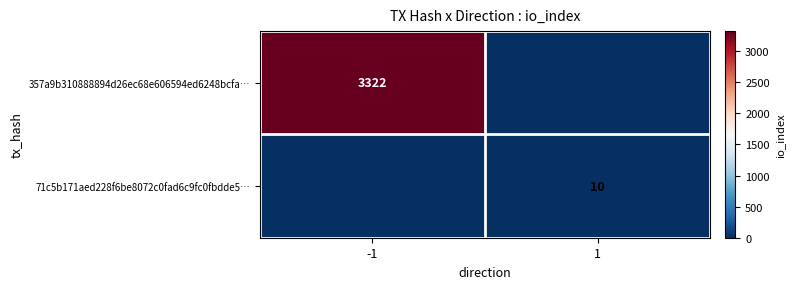

The 71c5b171aed228f6be8072c0fad6c9fc0fbdde5… series shows 4 at 1. True or false?

False